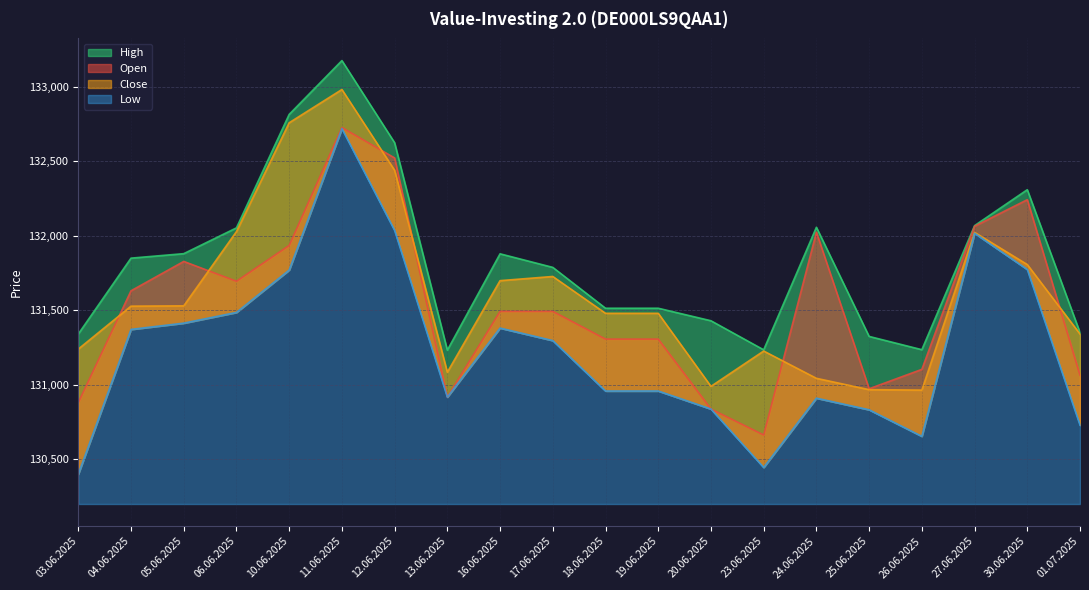

In Close, how many points are higher than both neighbors (excluding endpoints)?

4